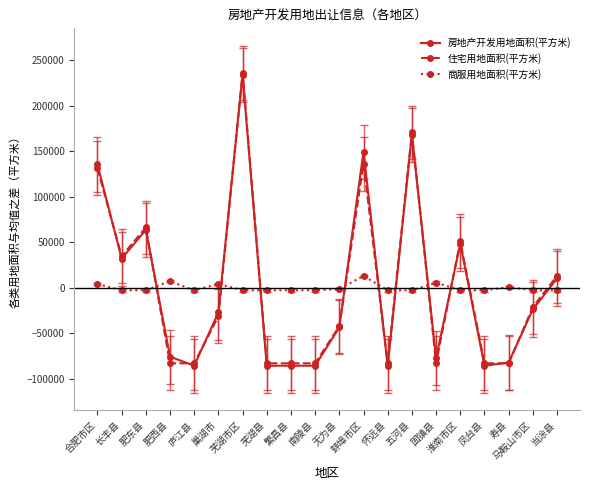

How many lines are shown in the chart?

3